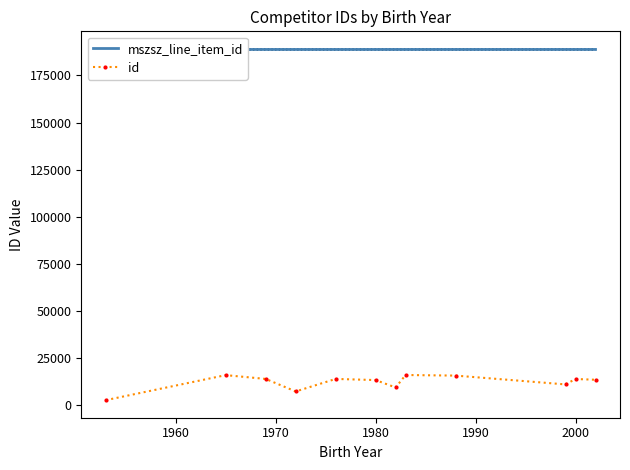

True or false: id has more than 0 interior local peaks.

True